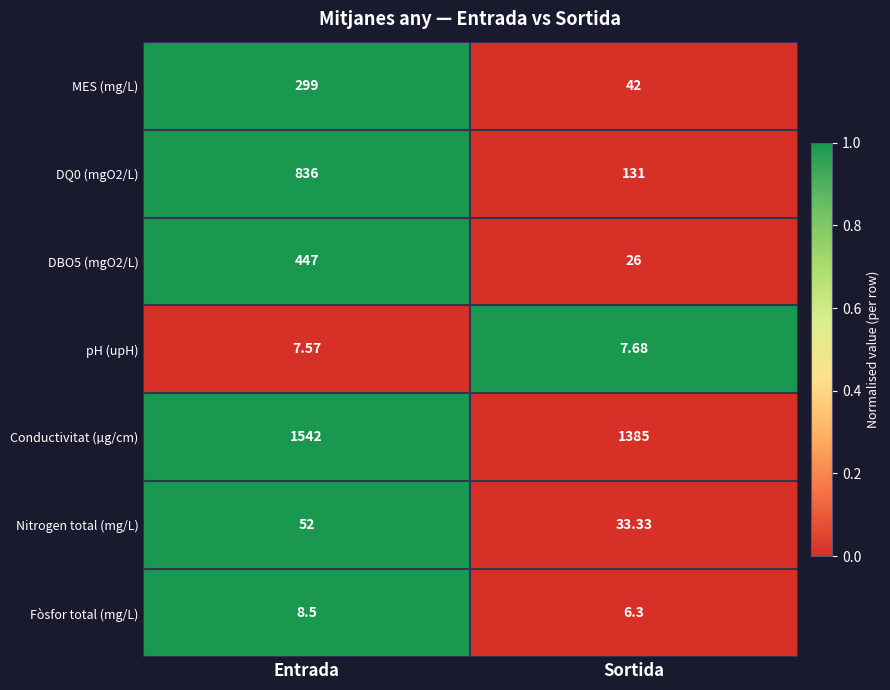

Where is Conductivitat (µg/cm) nearest to the value 1463?

Sortida